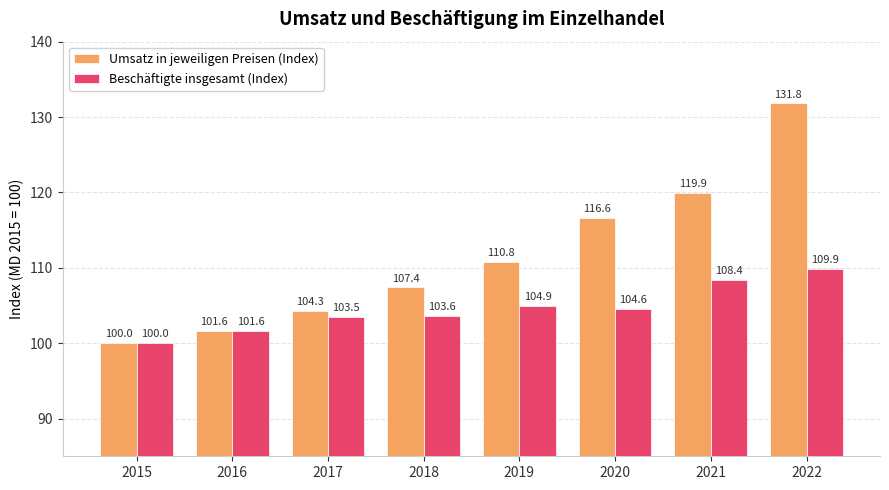

Which series has the largest range (max minus min)?

Umsatz in jeweiligen Preisen (Index)